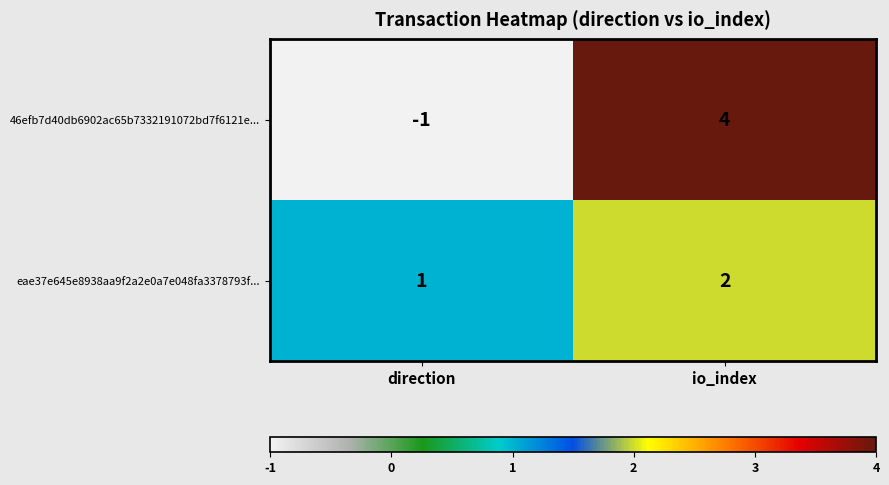

Count the number of categories in the chart.

2